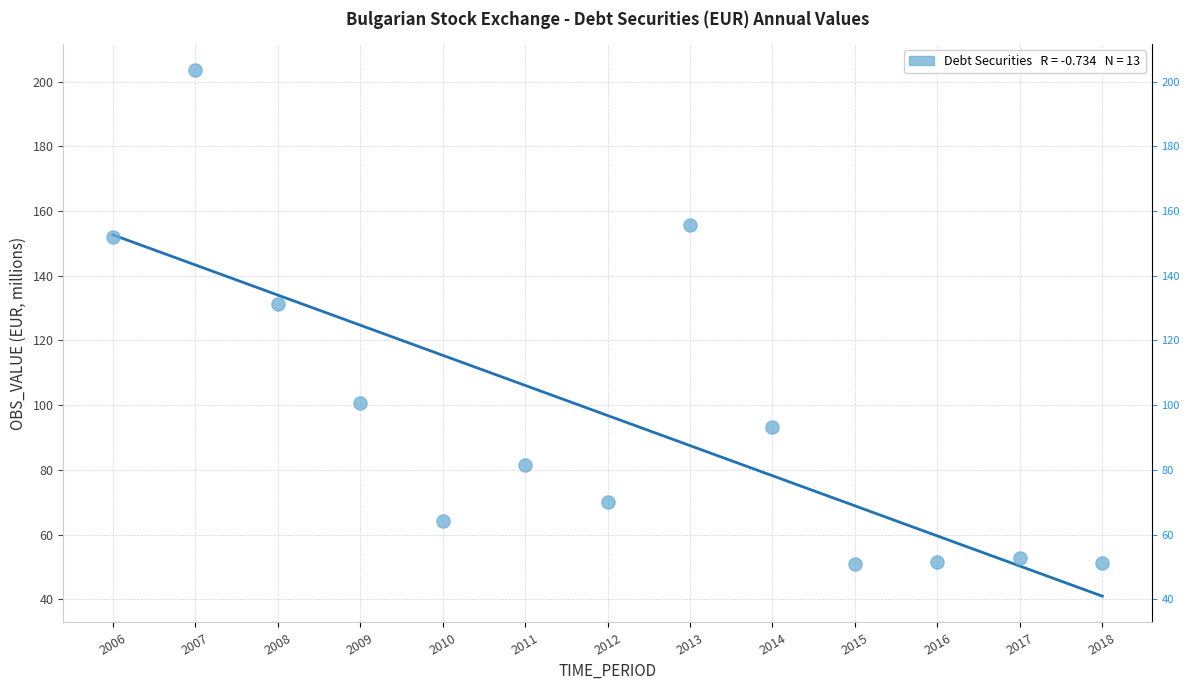

What Y value in the scatter plot is closest to 127?

131.3